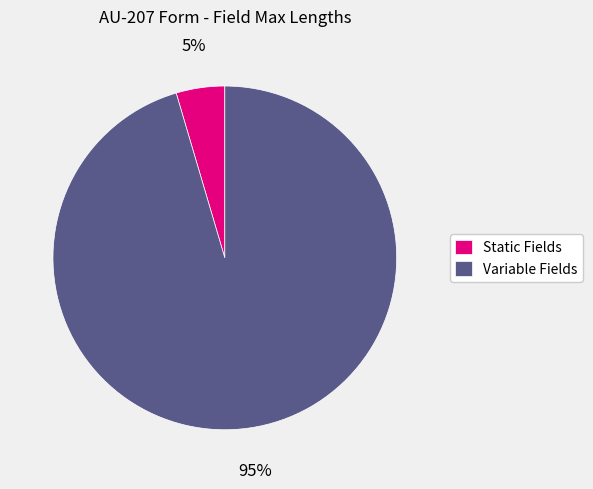

Which has a higher value, Static Fields or Variable Fields?

Variable Fields